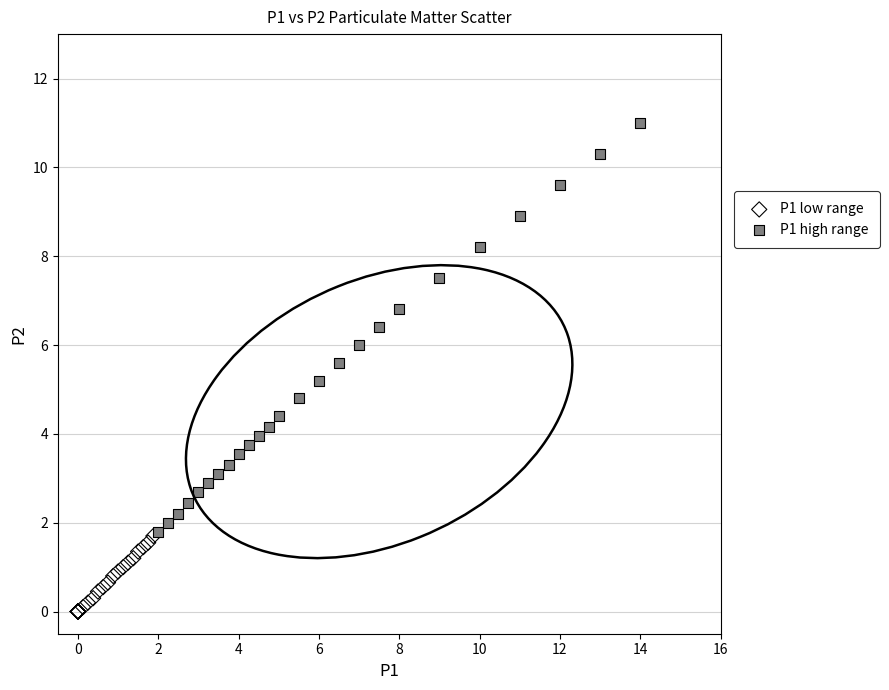

Which series contains the highest Y value?

P1 high range